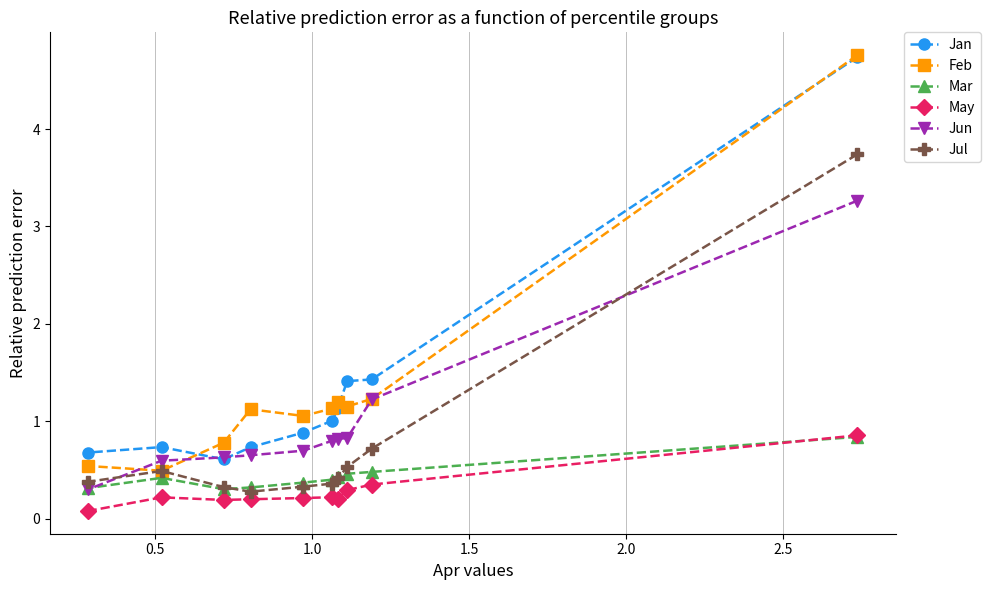

Rank the series by their maximum value, from highest to lowest.

Feb, Jan, Jul, Jun, May, Mar